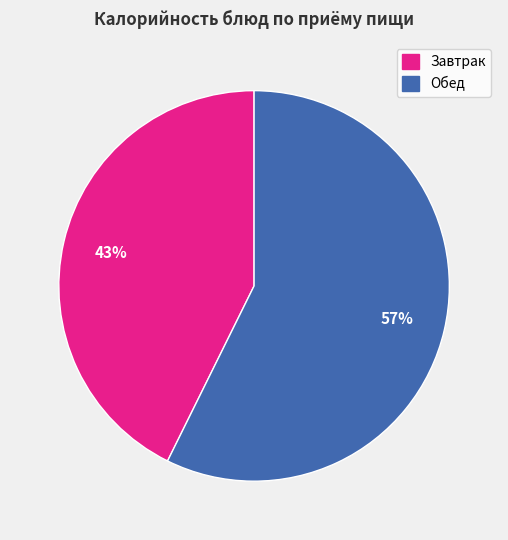

Between Завтрак and Обед, which is larger?

Обед